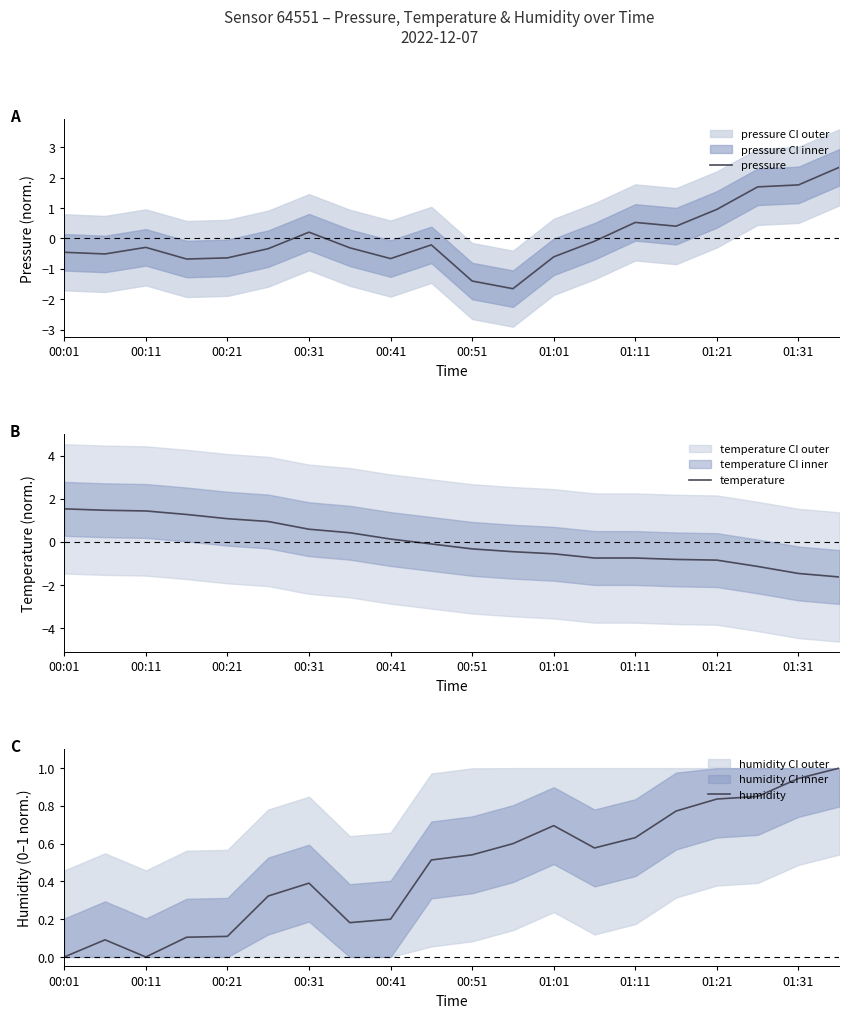

How many categories are shown in the chart?

20